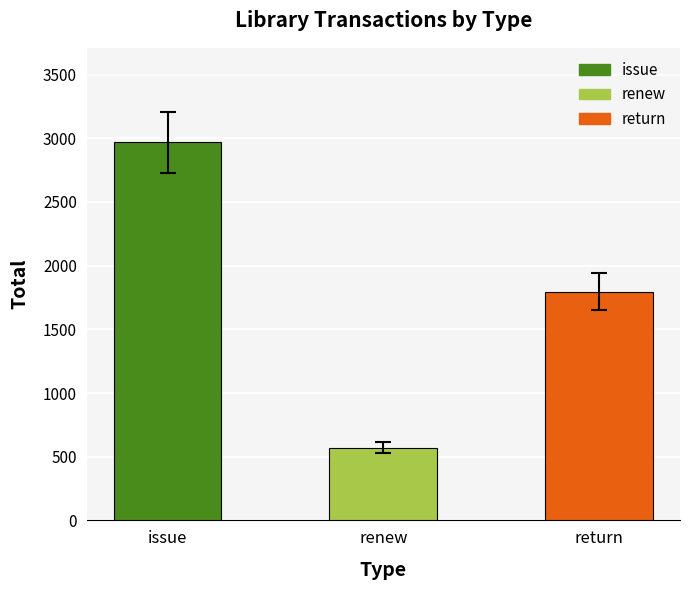

List the labels in order of value, largest first.

issue, return, renew